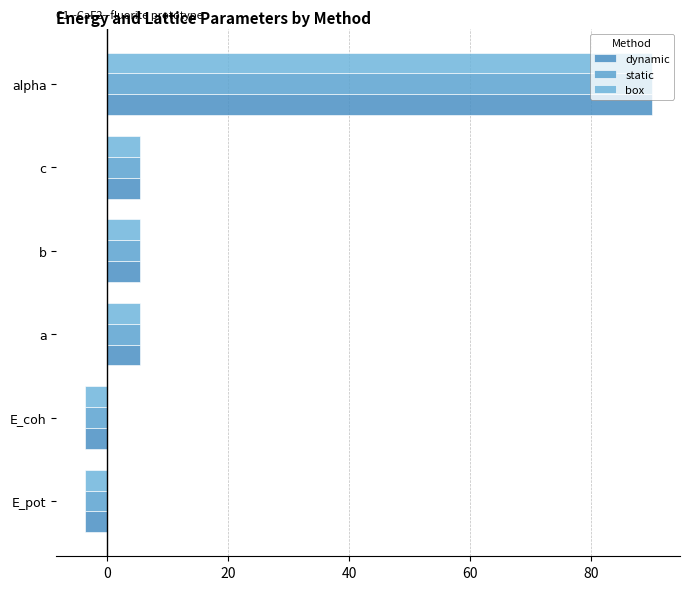

How many distinct data groups are displayed?

3